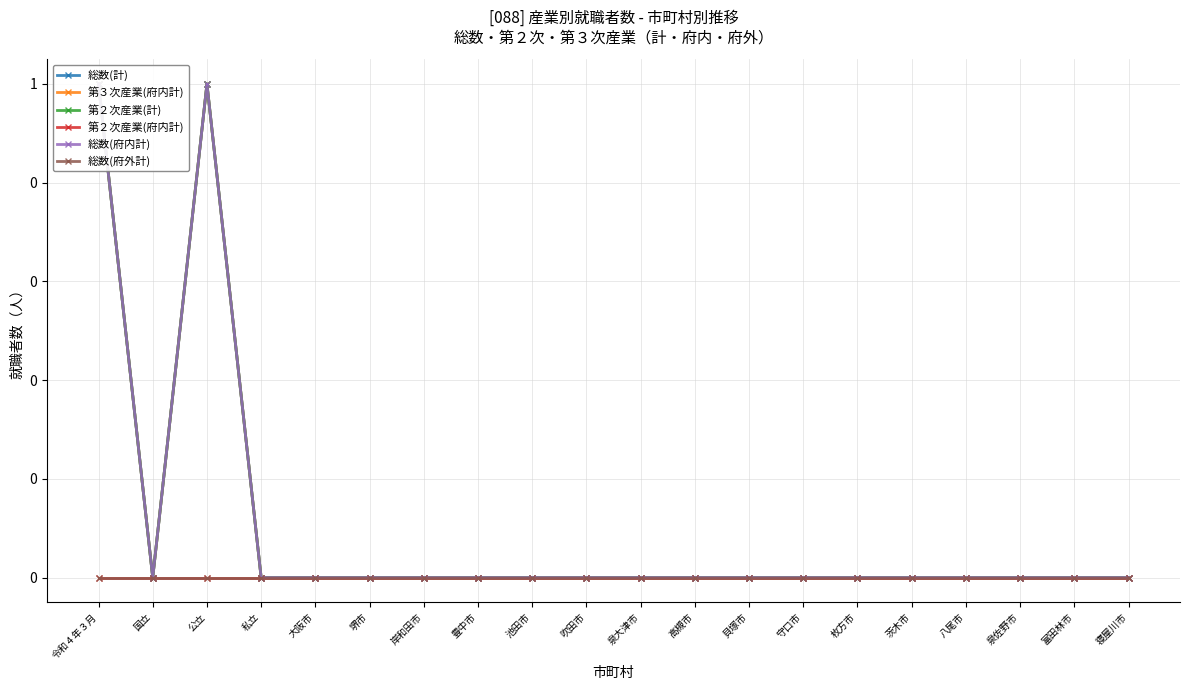

What is the difference between the maximum and minimum values in the 第３次産業(府内計) series?

1